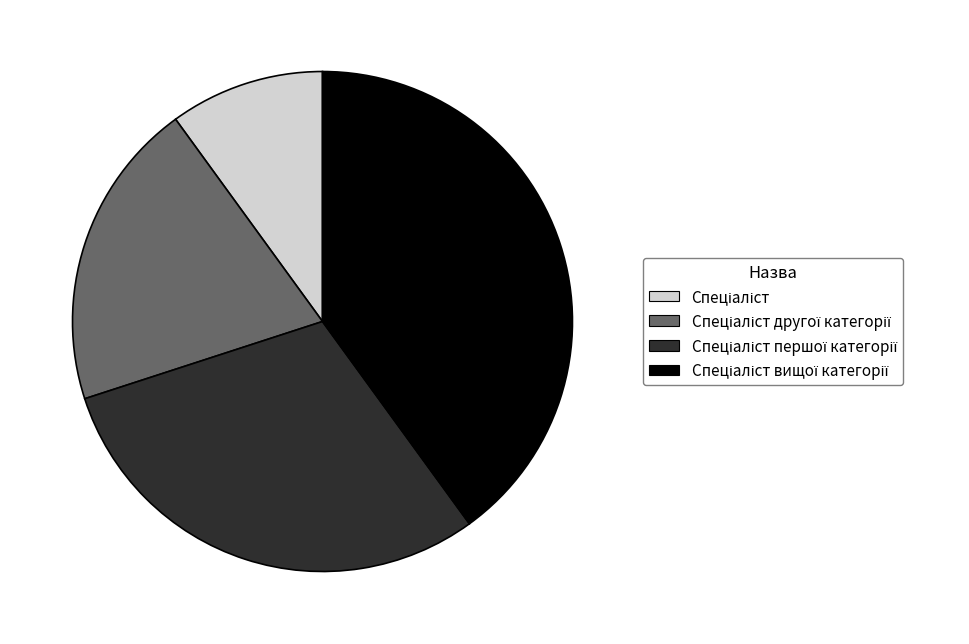

Is there any slice that represents more than half of the pie?

No